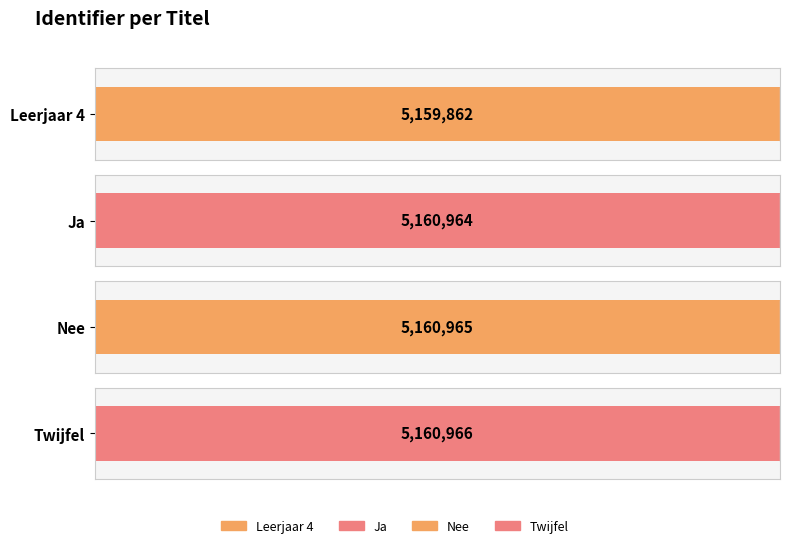

Approximately how many times larger is the value at Nee compared to Ja?

1.0